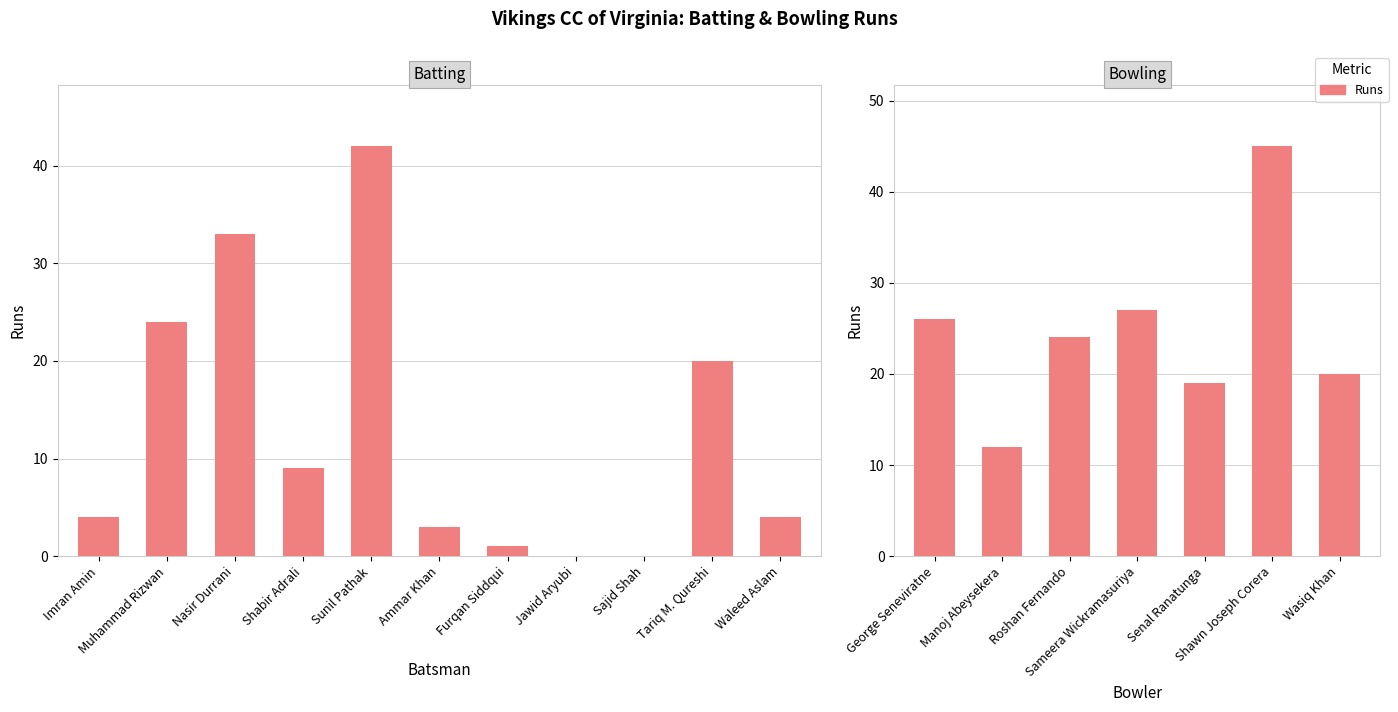

The value at Sameera Wickramasuriya is 13. True or false?

False